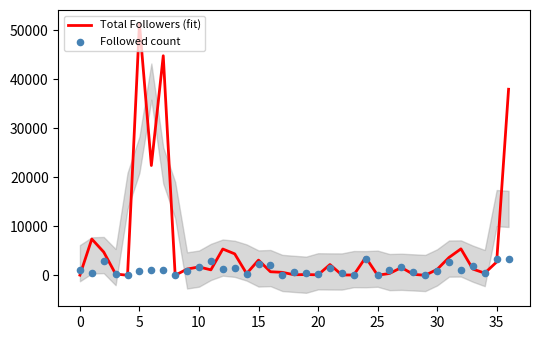

At how many categories does at least one series exceed 50914?

1